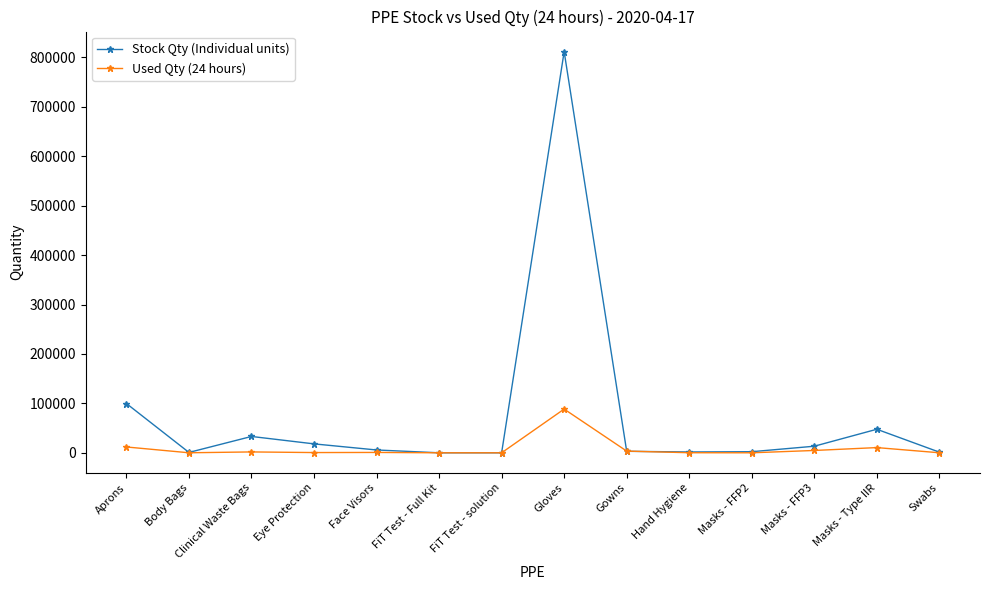

What is the approximate value of Used Qty (24 hours) at Body Bags, to the nearest 10?

40